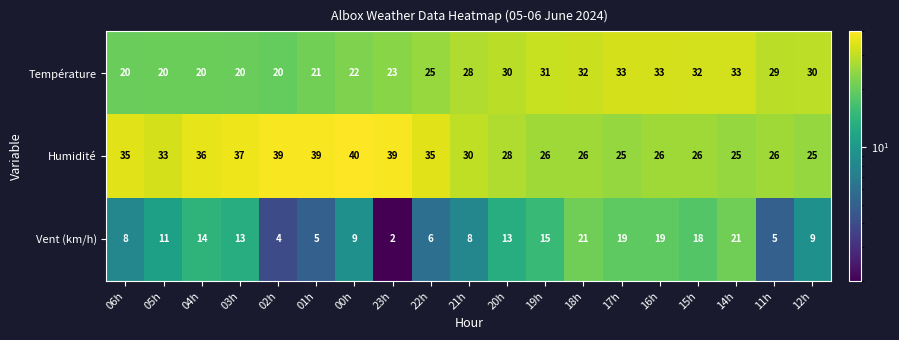

Rank the series at 21h from highest to lowest value.

Humidité, Température, Vent (km/h)